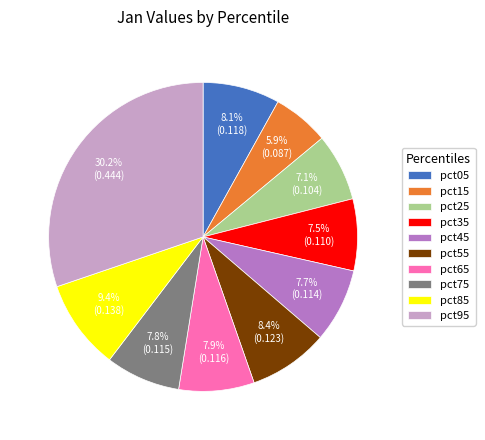

How many segments does this pie chart have?

10